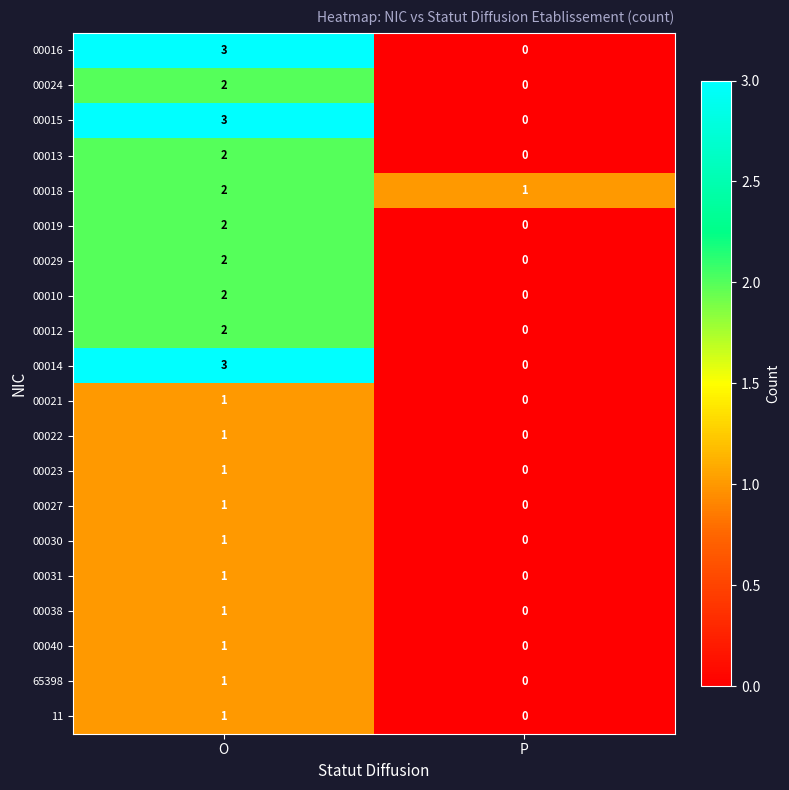

Rank the categories by 00012 value from highest to lowest.

O, P